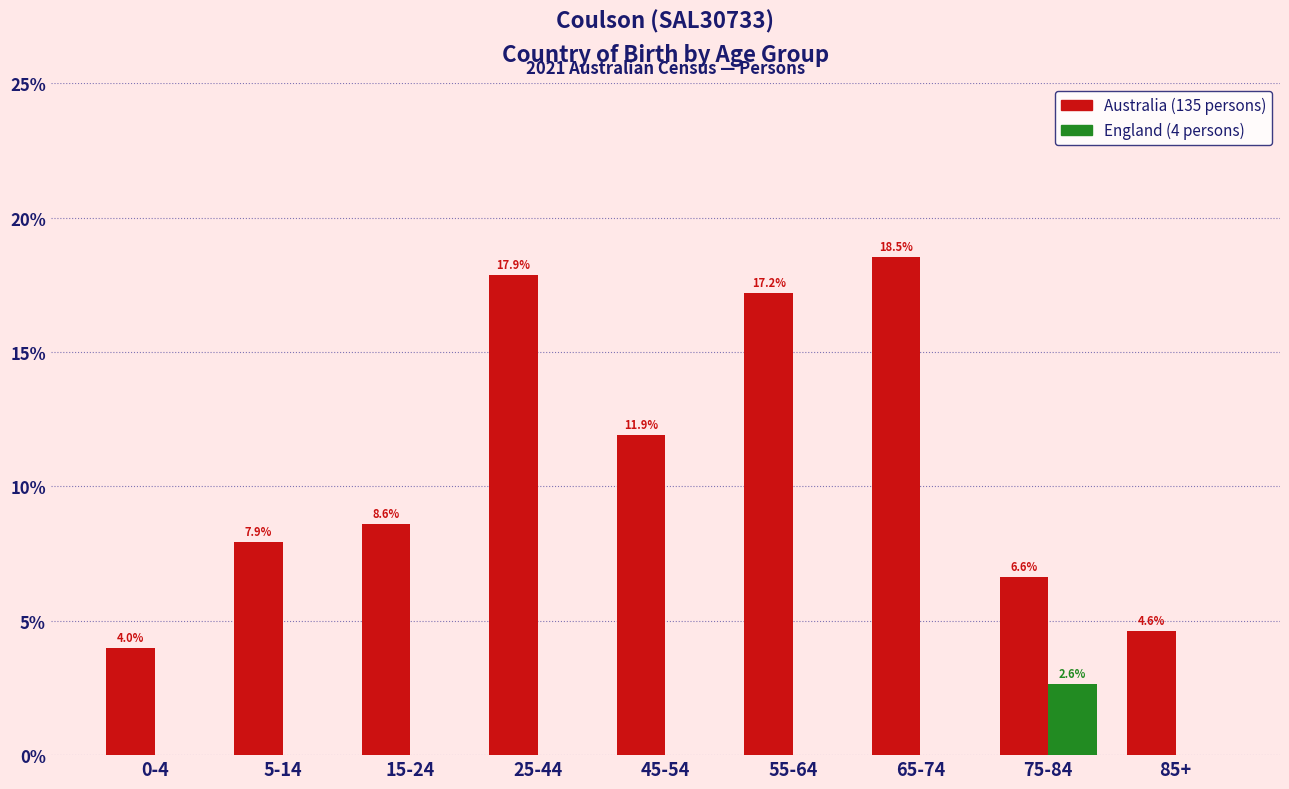

Reading left to right, what are all the values shown in this chart?

Australia: 0-4=4.0	5-14=7.9	15-24=8.6	25-44=17.9	45-54=11.9	55-64=17.2	65-74=18.5	75-84=6.6	85+=4.6
England: 0-4=0.0	5-14=0.0	15-24=0.0	25-44=0.0	45-54=0.0	55-64=0.0	65-74=0.0	75-84=2.6	85+=0.0